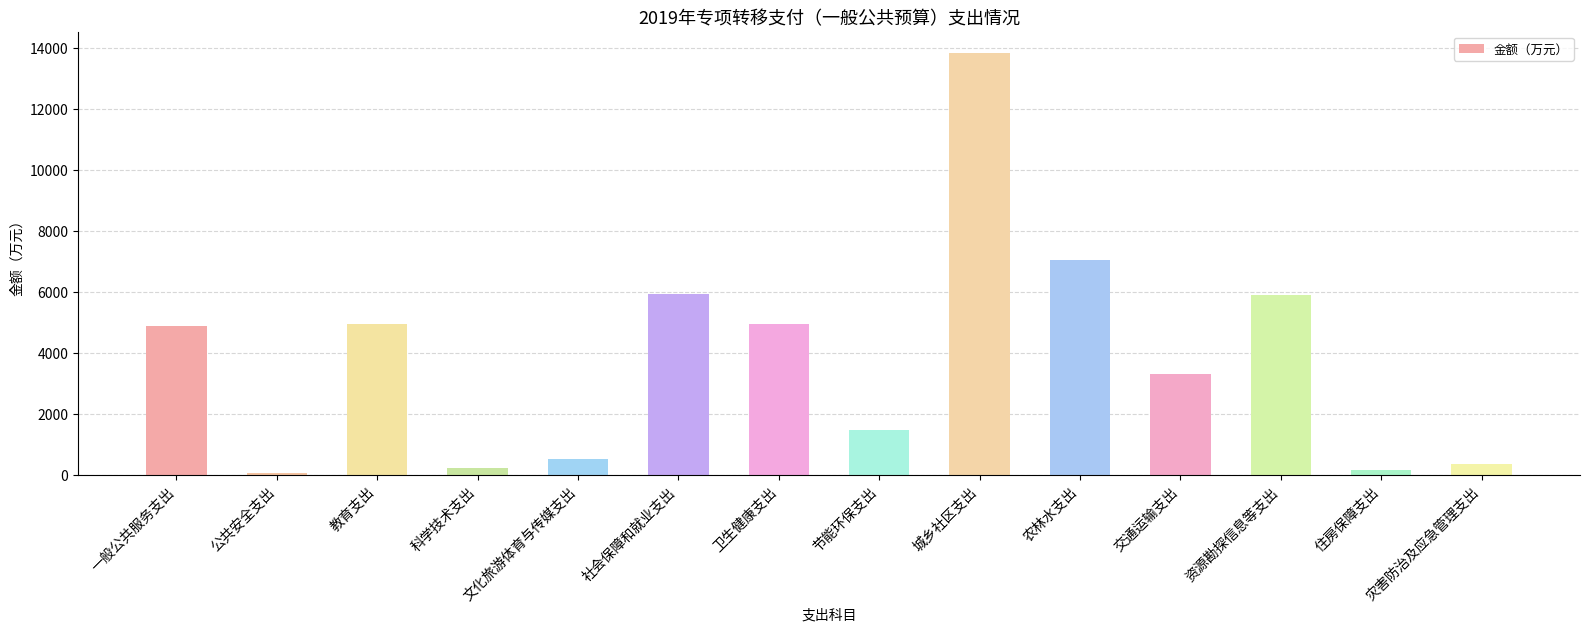

What is the label of the 14th bar from the right?

一般公共服务支出